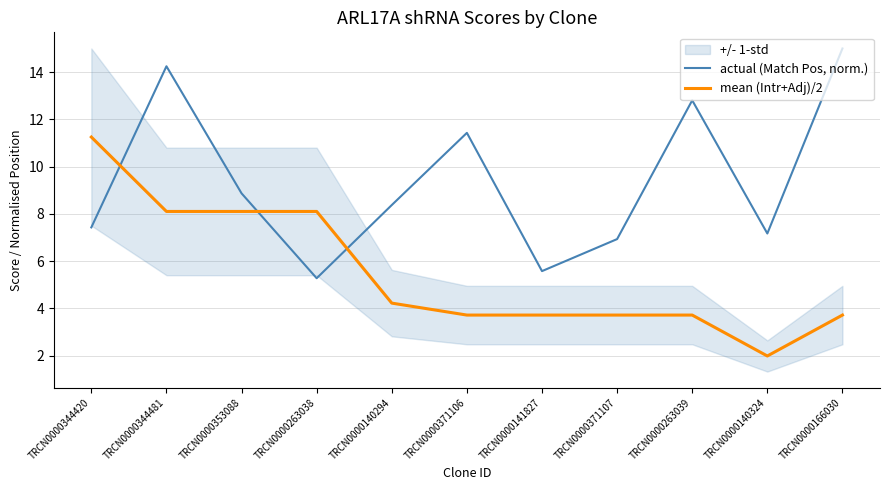

Reading left to right, transcribe all the data shown in this chart.

actual (Match Pos, norm.): 7.4	14.2	8.9	5.3	8.4	11.4	5.6	6.9	12.8	7.2	15.0
mean (Intr+Adj)/2: 11.2	8.1	8.1	8.1	4.2	3.7	3.7	3.7	3.7	2.0	3.7